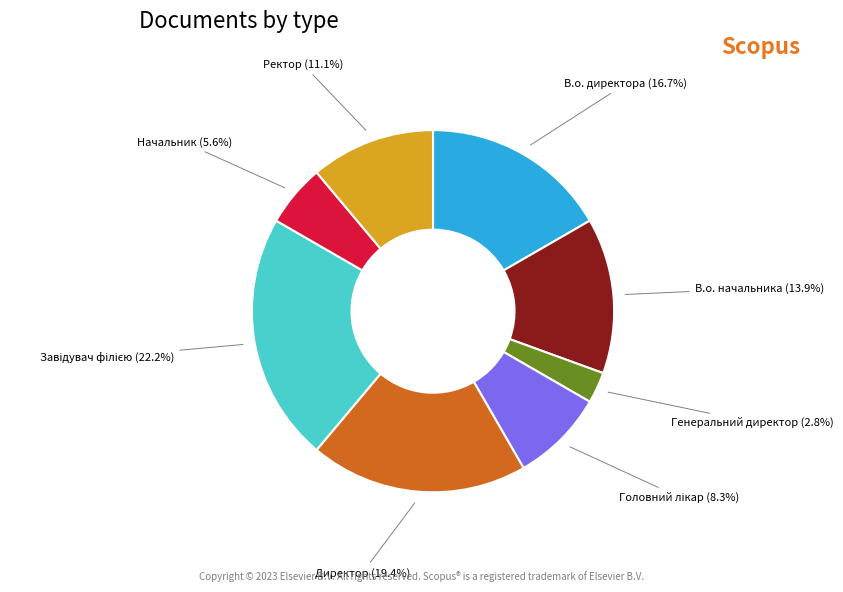

To the nearest percent, what is the difference between the largest and smallest slice percentages?

19%